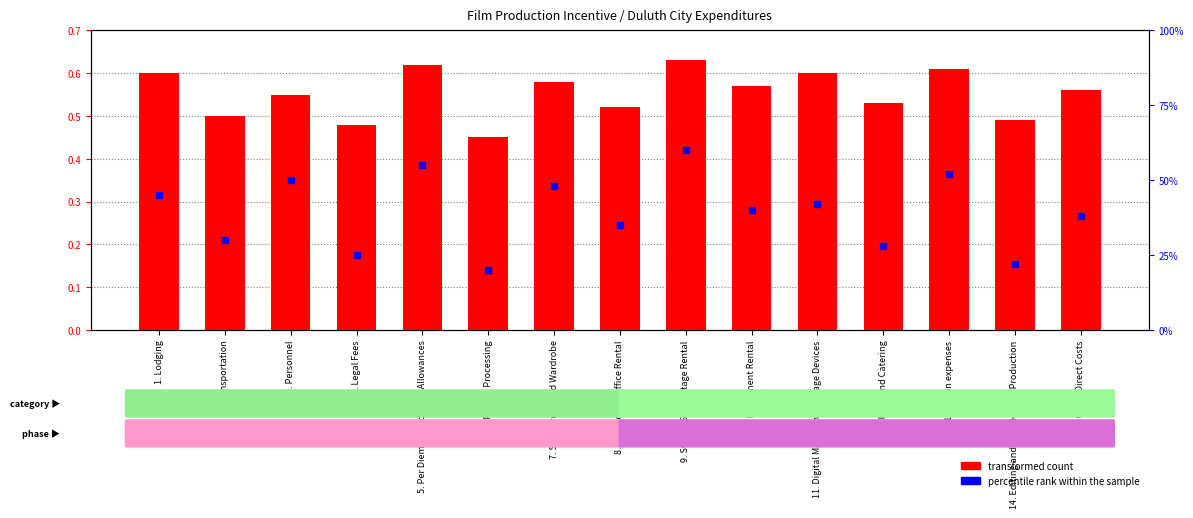

Which series has the largest total across all categories?

percentile rank within the sample